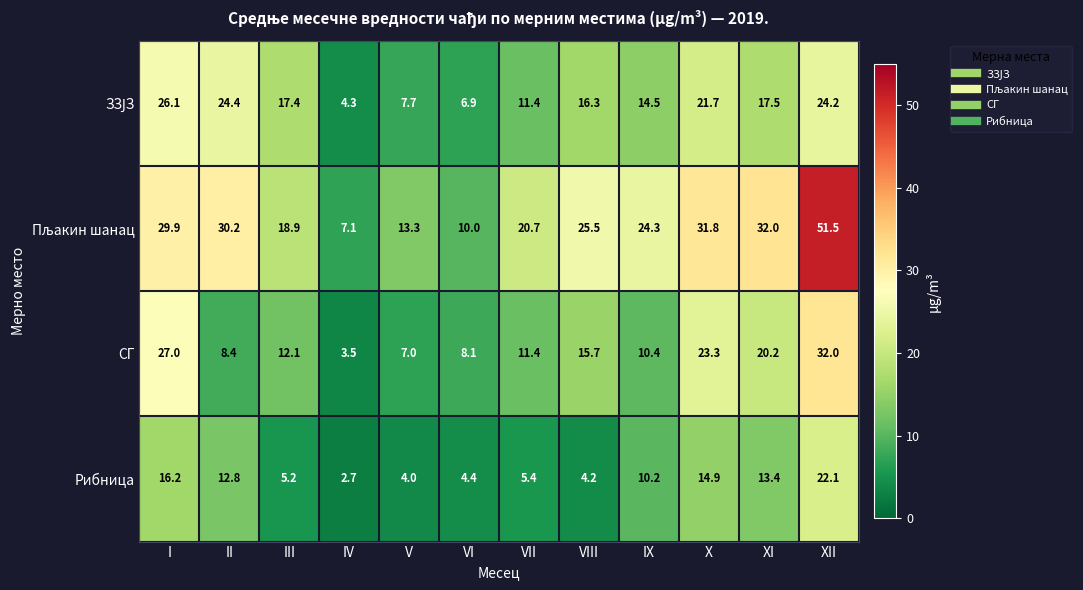

What is the smallest value displayed?

2.7